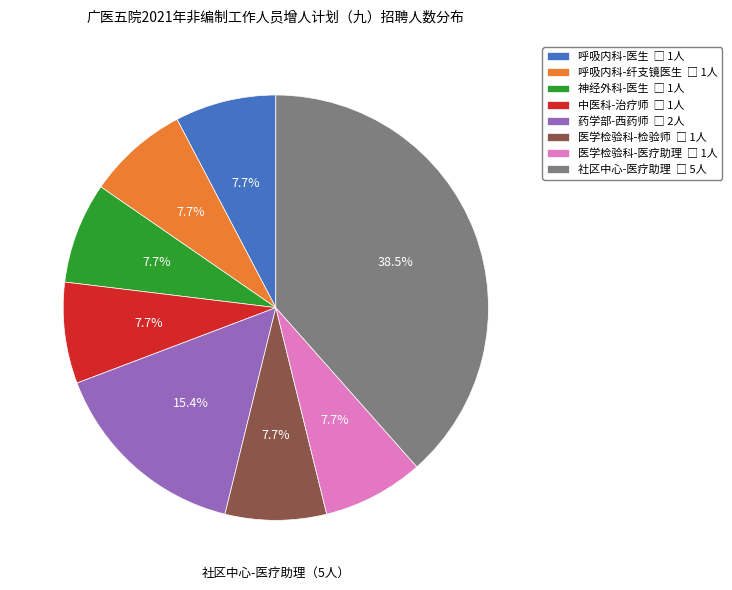

What percentage is the 药学部-西药师 slice, to the nearest percent?

15%